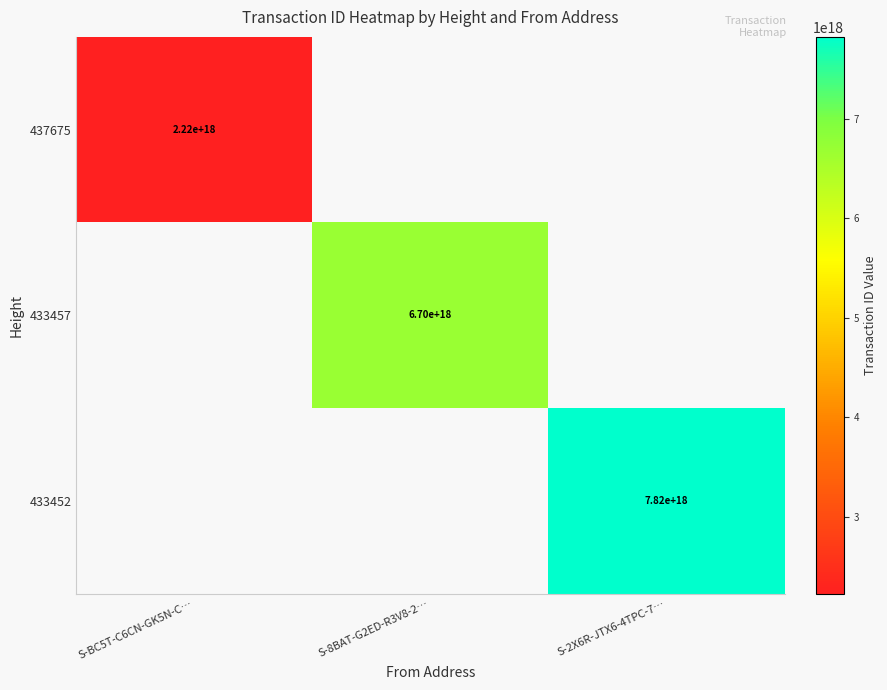

Is the value of 433457 at S-8BAT-G2ED-R3V8-2… greater than the value of 437675 at S-BC5T-C6CN-GK5N-C…?

Yes